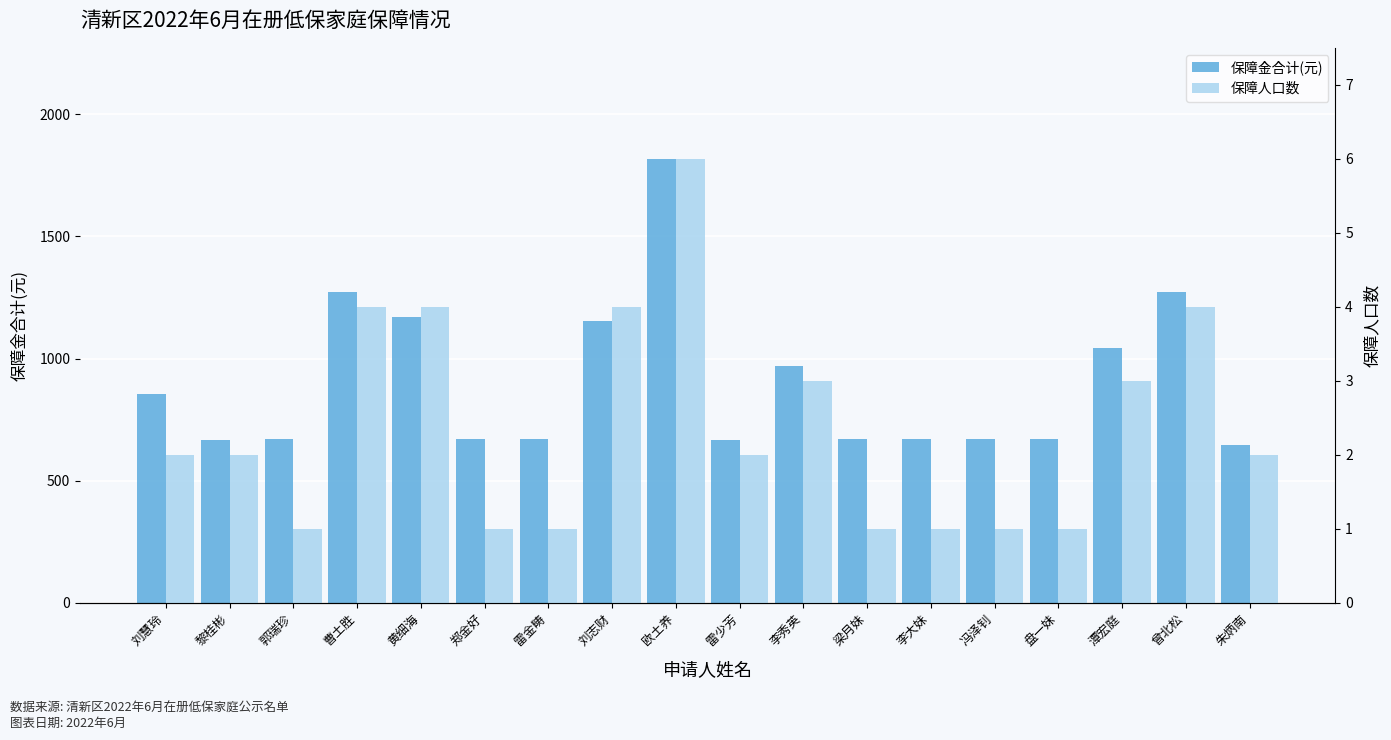

Between 郑金好 and 梁月妹, which series saw the biggest shift?

保障金合计(元)